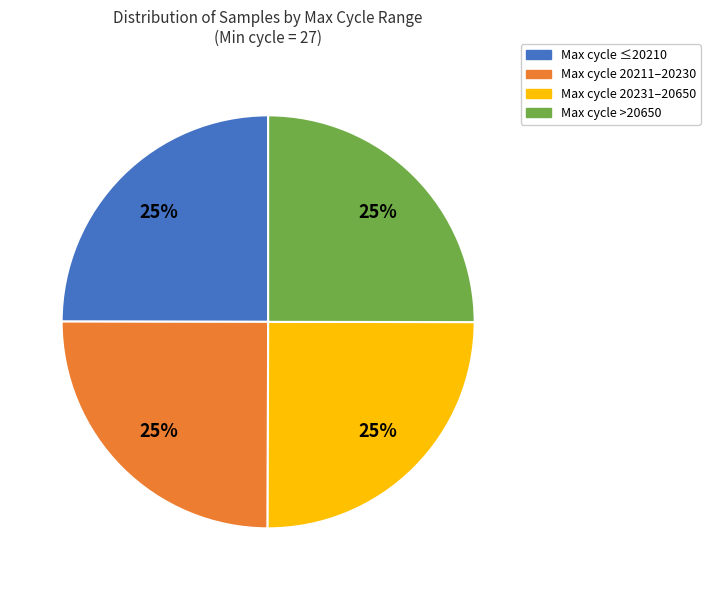

Is there a majority slice in this chart?

No